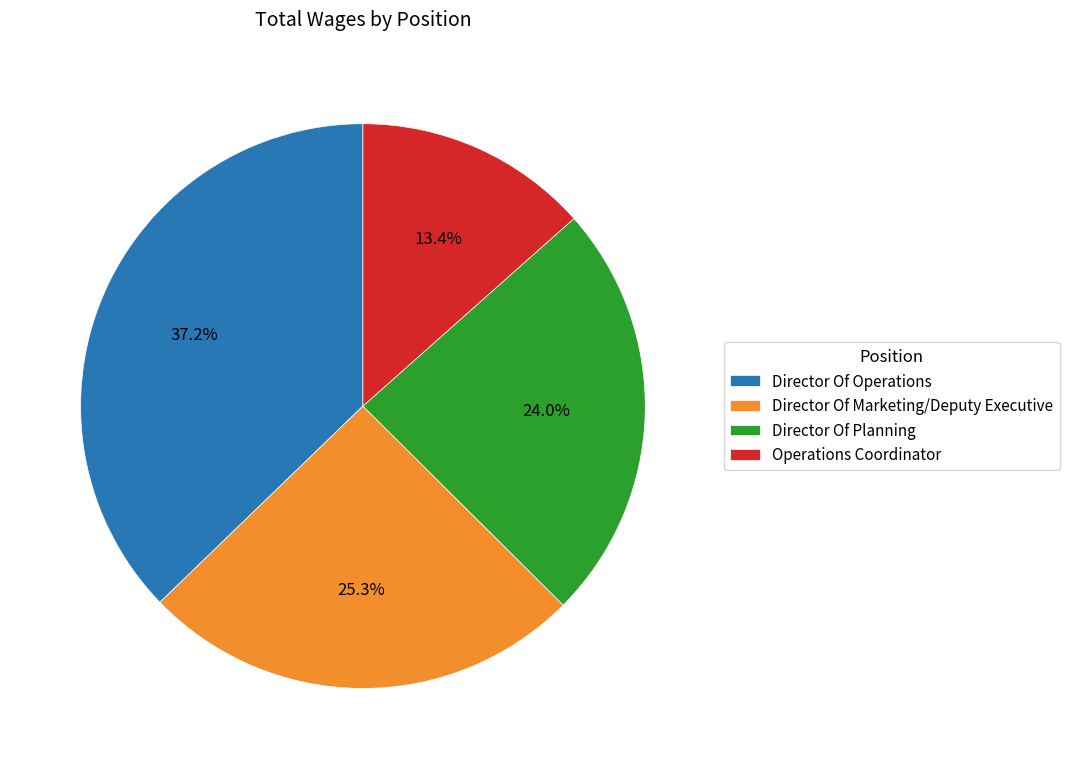

What percentage is the Operations Coordinator slice, to the nearest percent?

13%